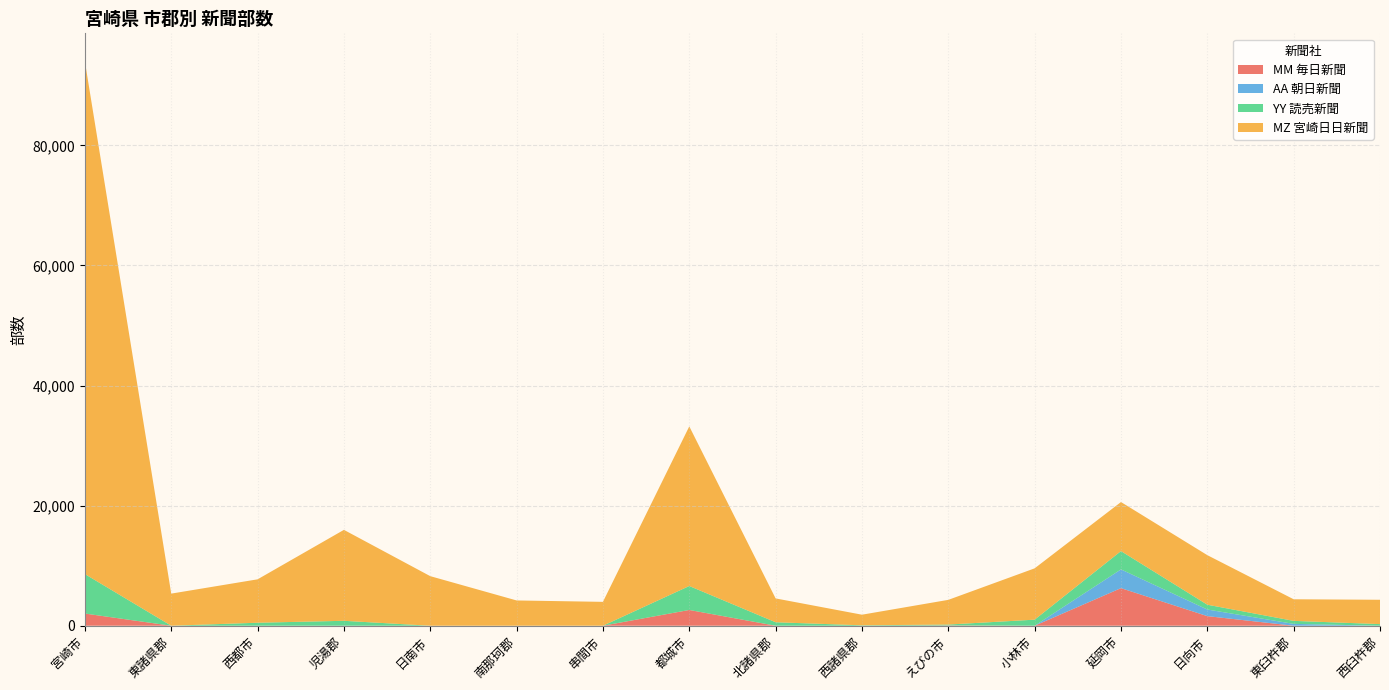

Reading left to right, transcribe all the data shown in this chart.

MM 毎日新聞: 2030	0	0	0	0	0	0	2625	0	0	47	0	6260	1600	0	0
AA 朝日新聞: 0	0	0	0	0	0	0	0	0	0	0	0	3120	1100	310	0
YY 読売新聞: 6570	0	500	820	0	0	0	3990	580	70	150	1010	3050	800	500	270
MZ 宮崎日日新聞: 85348	5348	7227	15144	8255	4209	3976	26577	3968	1767	4111	8546	8166	8252	3596	4053